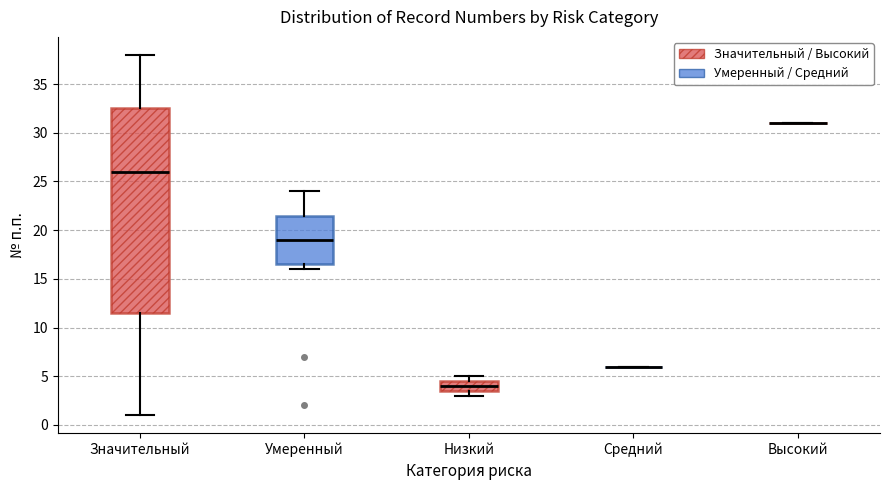

Reading left to right, transcribe this box plot: for each box, give where its median line is, the range the box spans, and where its two whiskers end, as read against the y-axis. The values are not printed on the chart, so give them approximately, as read against the axis.

Значительный: median 26.0, box 11.5 to 32.5, whiskers 1.0 to 38.0
Умеренный: median 19.0, box 16.5 to 21.5, whiskers 16.0 to 24.0
Низкий: median 4.0, box 3.5 to 4.5, whiskers 3.0 to 5.0
Средний: box collapsed to a line at 6.0, whiskers 6.0 to 6.0
Высокий: box collapsed to a line at 31.0, whiskers 31.0 to 31.0